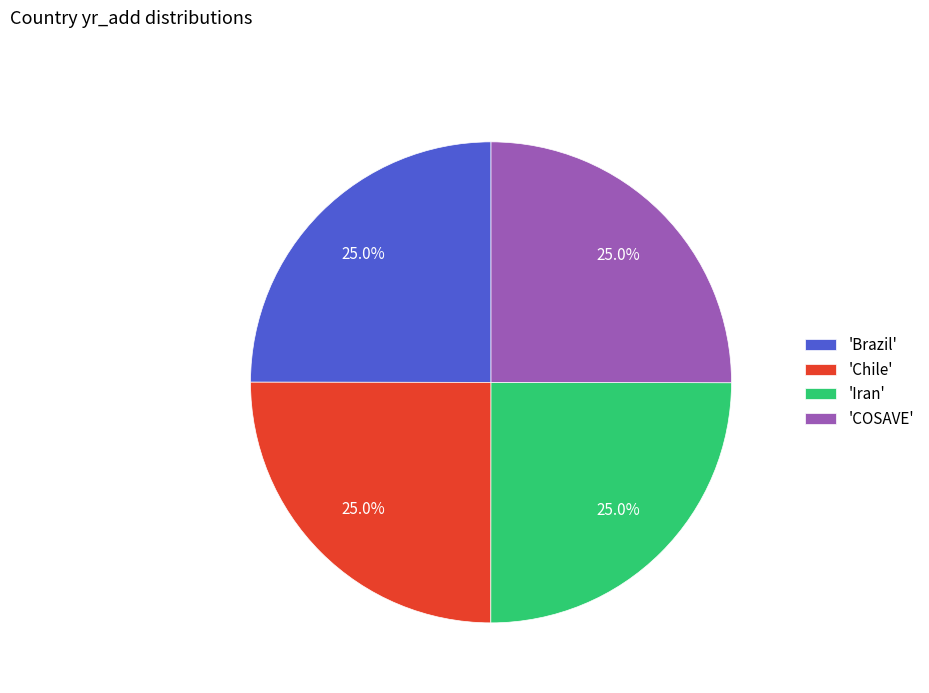

How much of the chart is everything except 'COSAVE'?

75.0%